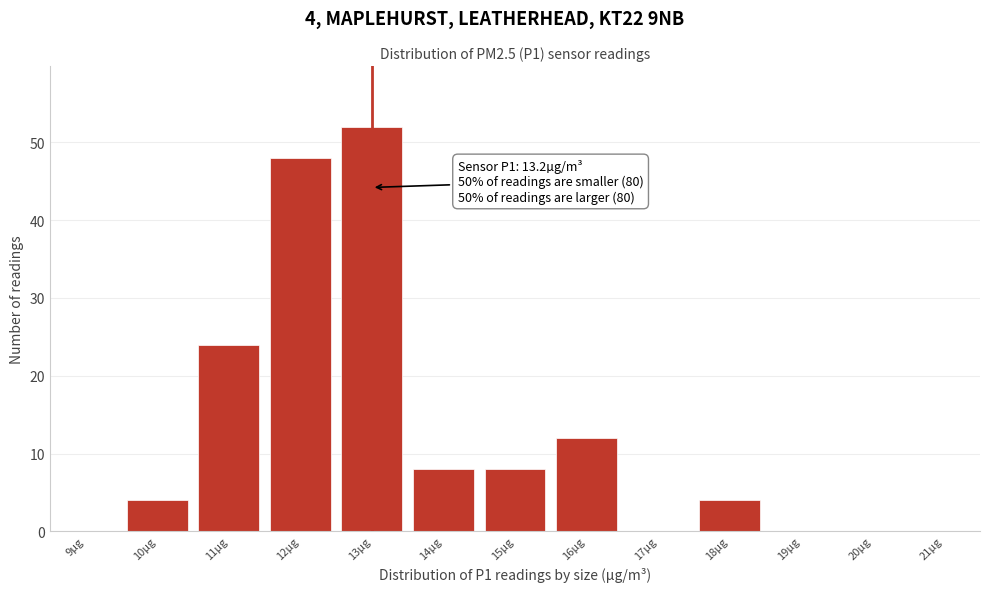

Reading left to right, extract all data points from this chart.

9µg=0	10µg=4	11µg=24	12µg=48	13µg=52	14µg=8	15µg=8	16µg=12	17µg=0	18µg=4	19µg=0	20µg=0	21µg=0